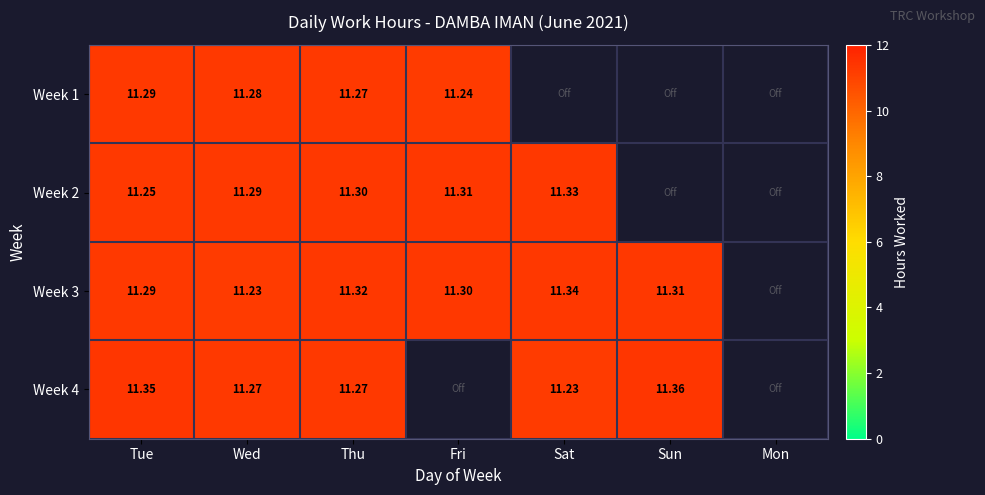

What is the approximate value of Week 2 at Tue?

11.2